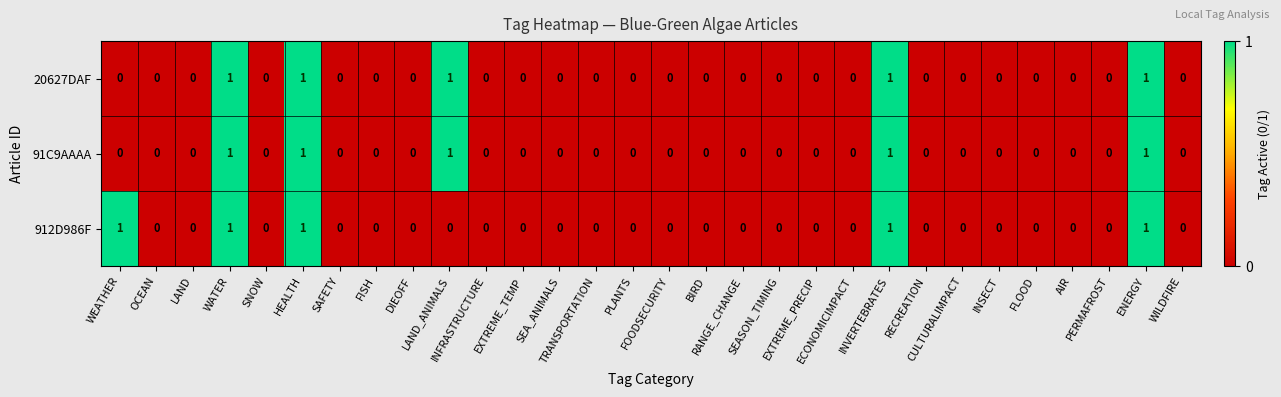

What is the sum of all 91C9AAAA values?

5